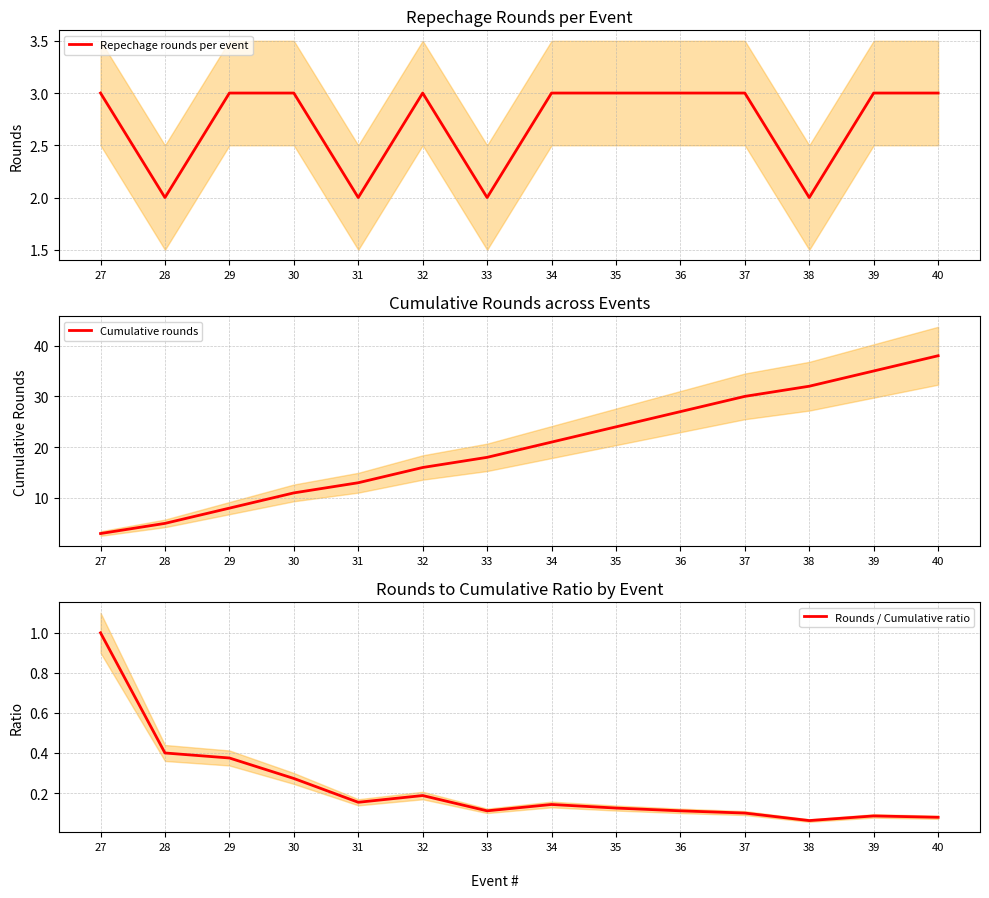

True or false: Repechage rounds per event and Cumulative rounds cross at least once.

False